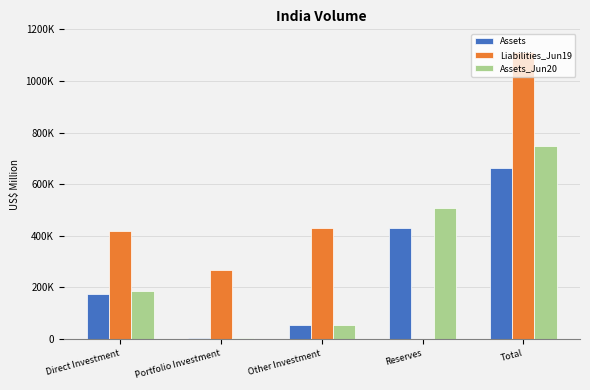

What are all the series names shown in the legend?

Assets, Liabilities_Jun19, Assets_Jun20